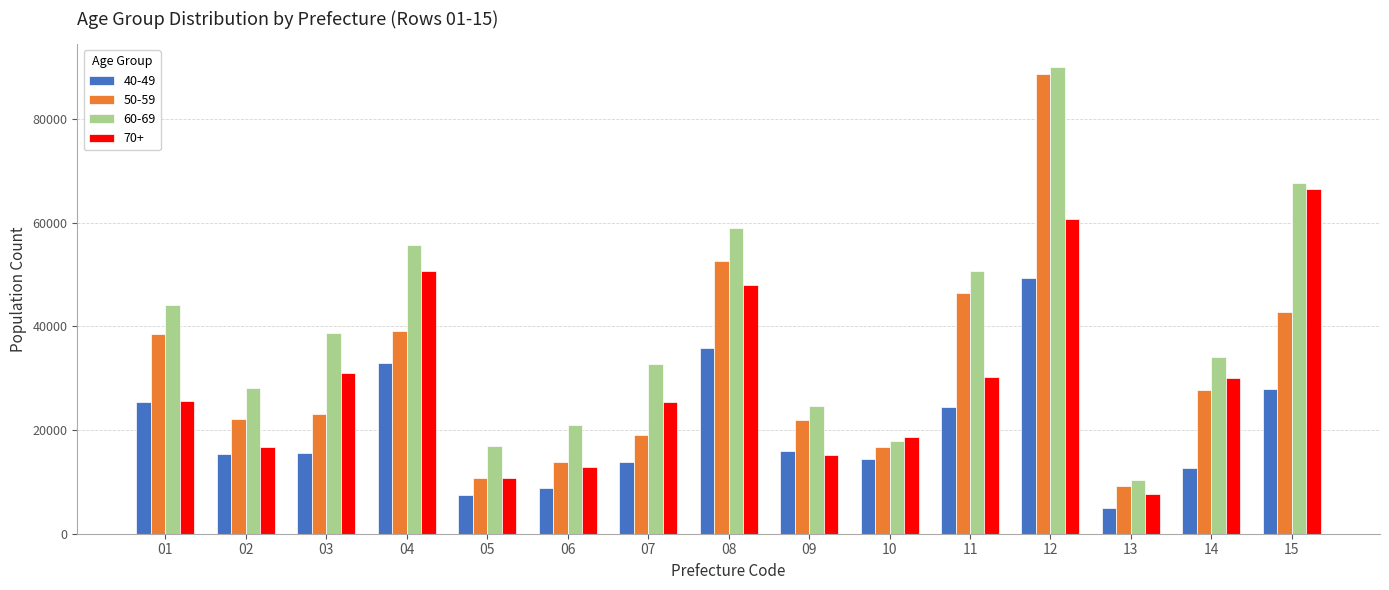

How many data points in 60-69 are less than 34078?

7